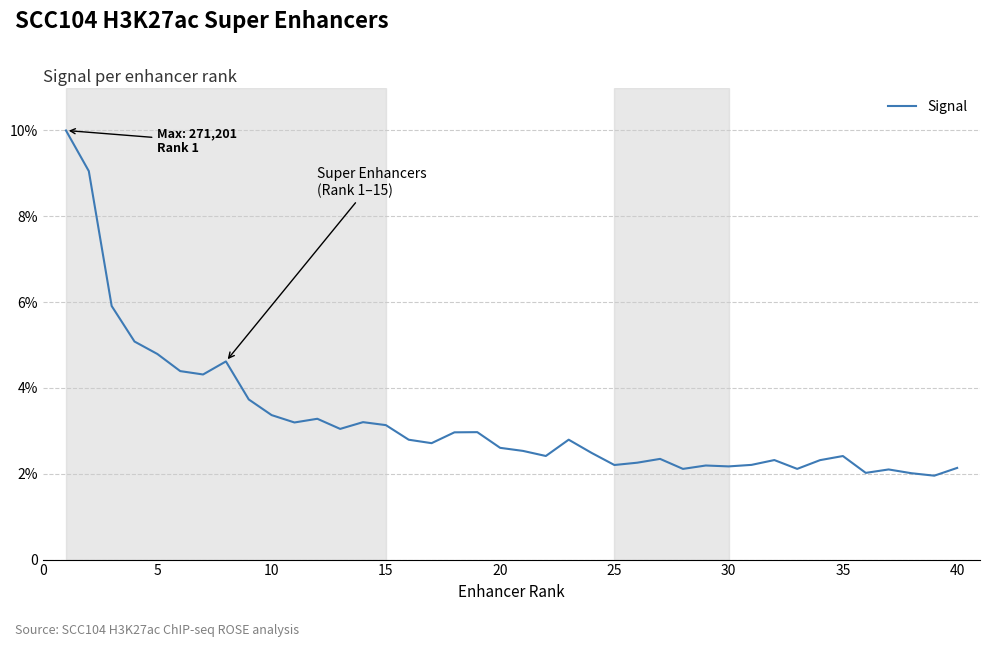

Is this an area chart (filled region under the line)?

No